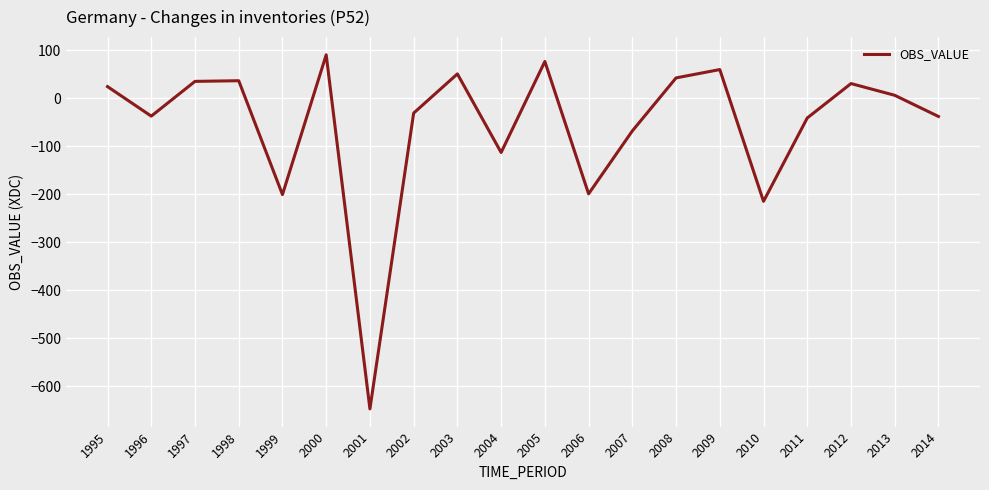

Between 2000 and 2006, which is larger?

2000